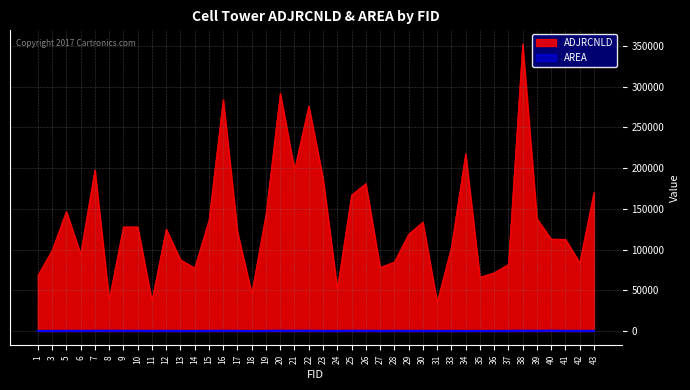

What are all the series names shown in the legend?

ADJRCNLD, AREA